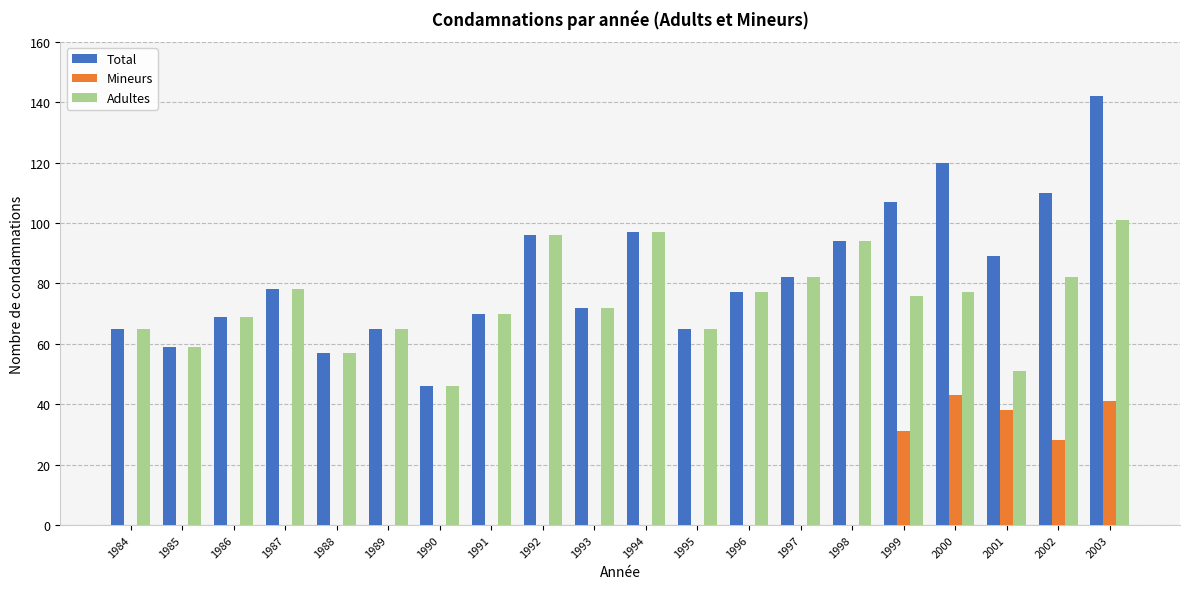

Are the bars grouped side by side (vs. stacked)?

Yes